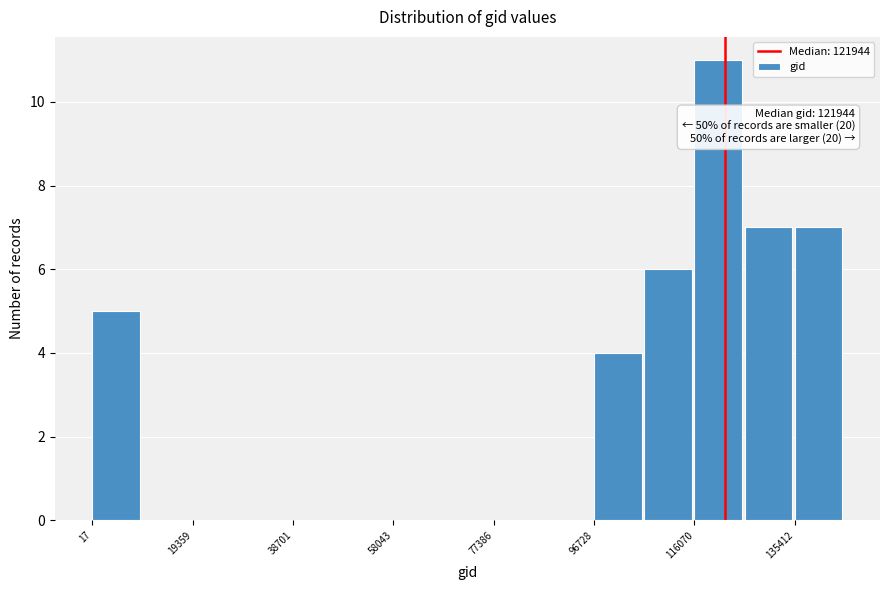

Over which range of the x-axis is the bar tallest?

116000 to 126000